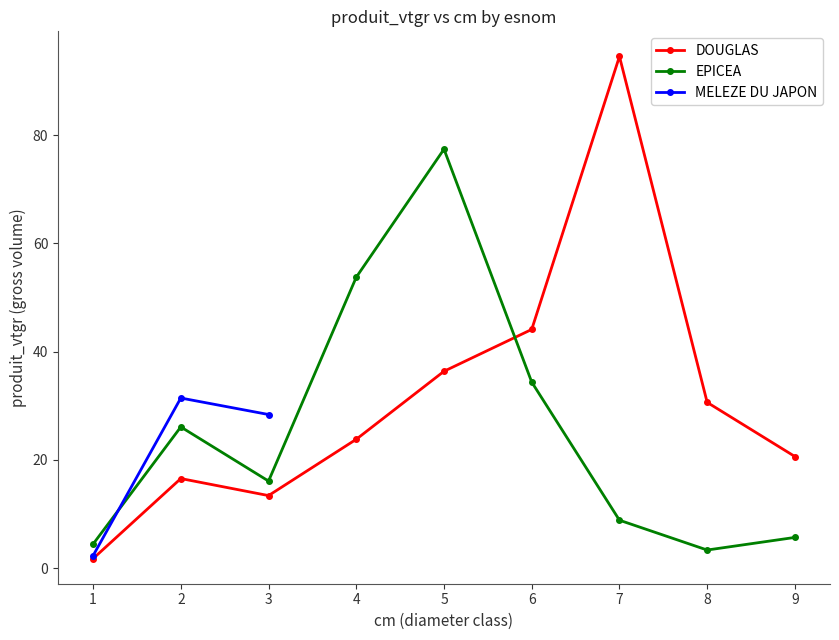

Does the chart have visible grid lines?

No